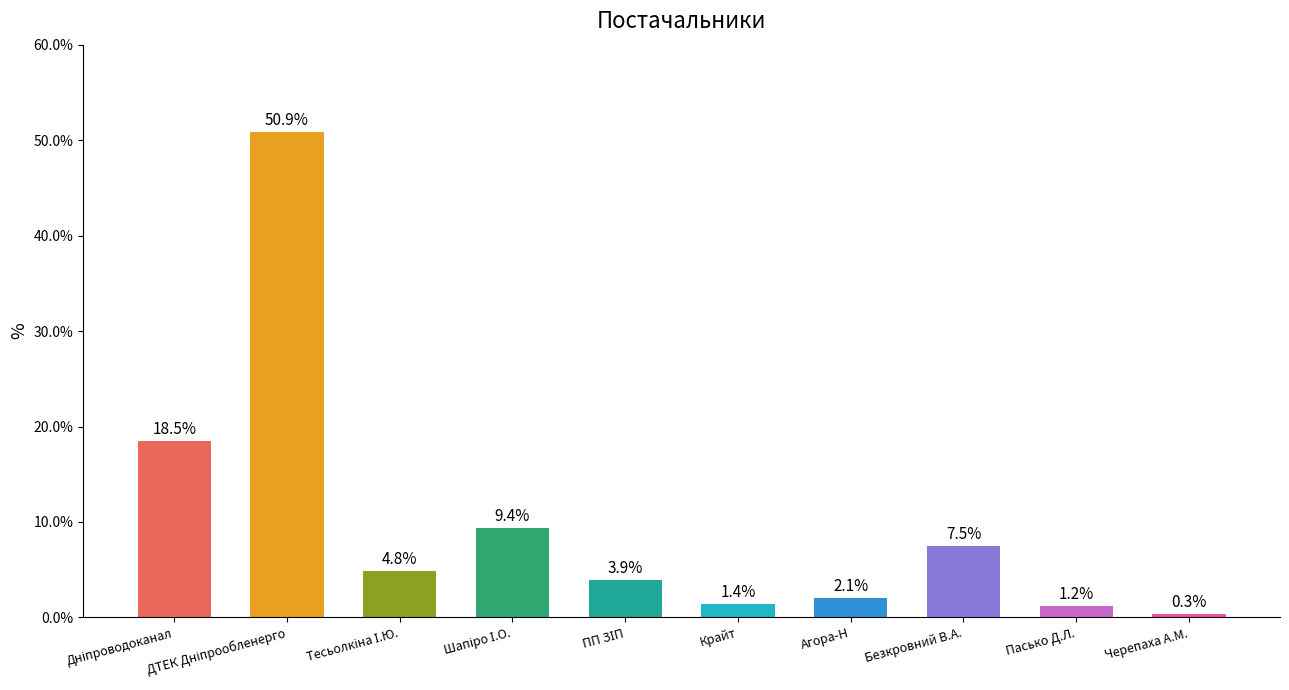

Reading left to right, what are all the values shown in this chart?

18.5	50.9	4.8	9.4	3.9	1.4	2.1	7.5	1.2	0.3